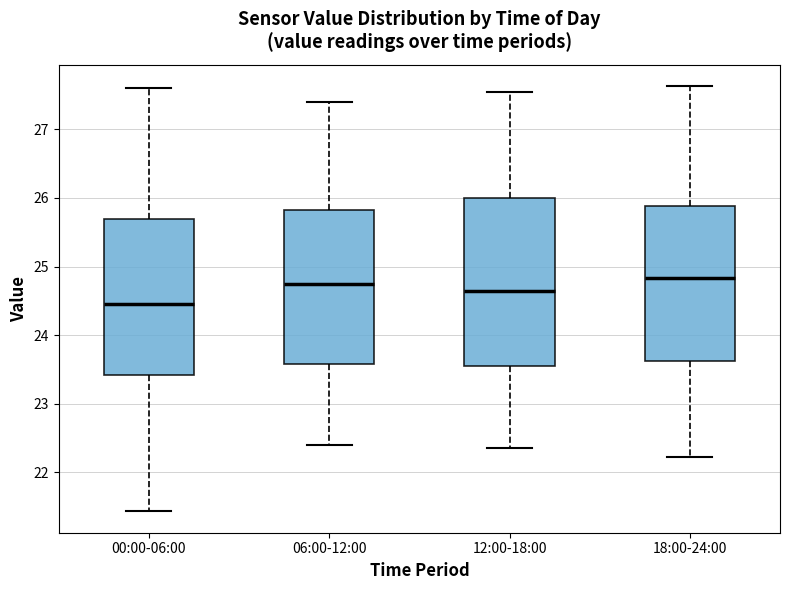

Reading left to right, transcribe this box plot: for each box, give where its median line is, the range the box spans, and where its two whiskers end, as read against the y-axis. The values are not printed on the chart, so give them approximately, as read against the axis.

00:00-06:00: median 24.5, box 23.4 to 25.7, whiskers 21.4 to 27.6
06:00-12:00: median 24.8, box 23.6 to 25.8, whiskers 22.4 to 27.4
12:00-18:00: median 24.7, box 23.6 to 26.0, whiskers 22.4 to 27.6
18:00-24:00: median 24.8, box 23.6 to 25.9, whiskers 22.2 to 27.6